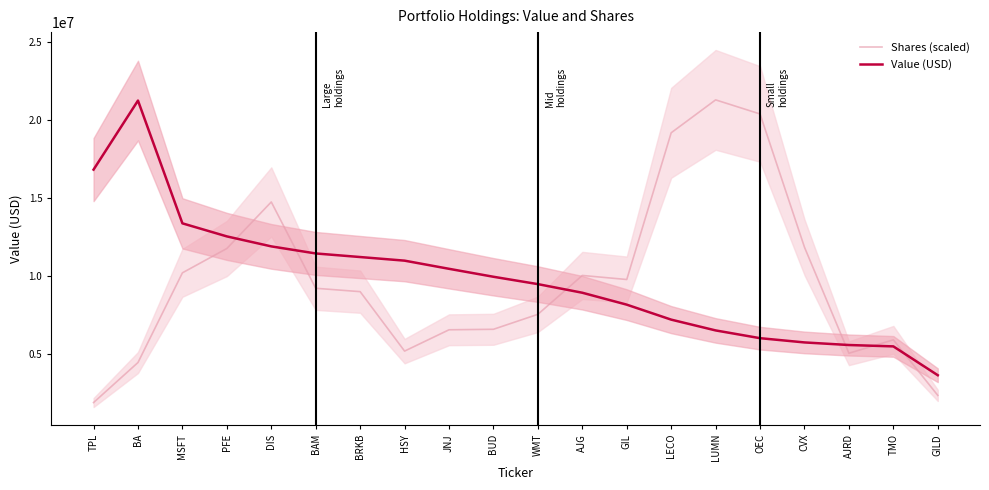

What is the difference between the Shares (scaled) values at PFE and BUD?

5174192.8